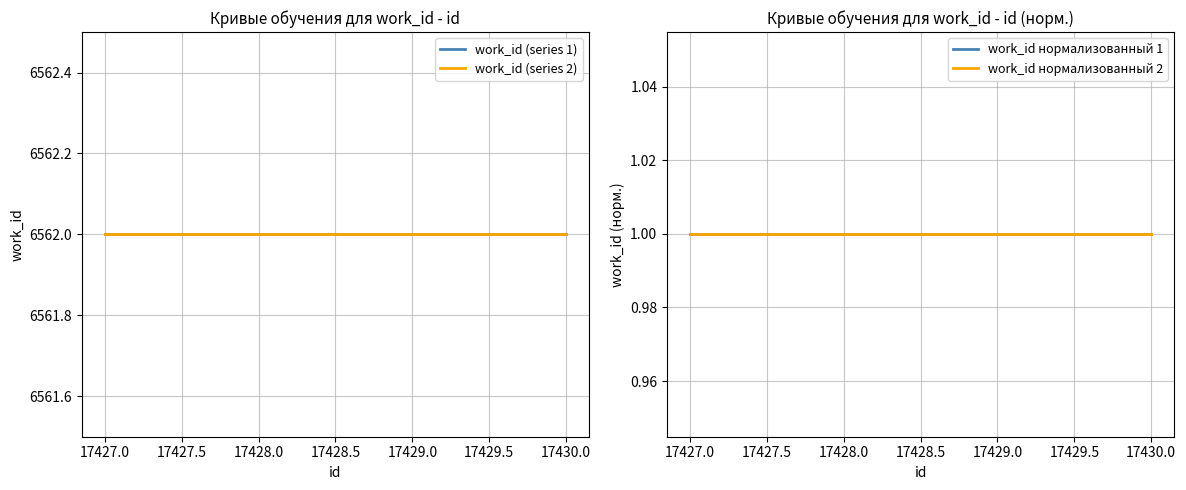

How many distinct data groups are displayed?

4